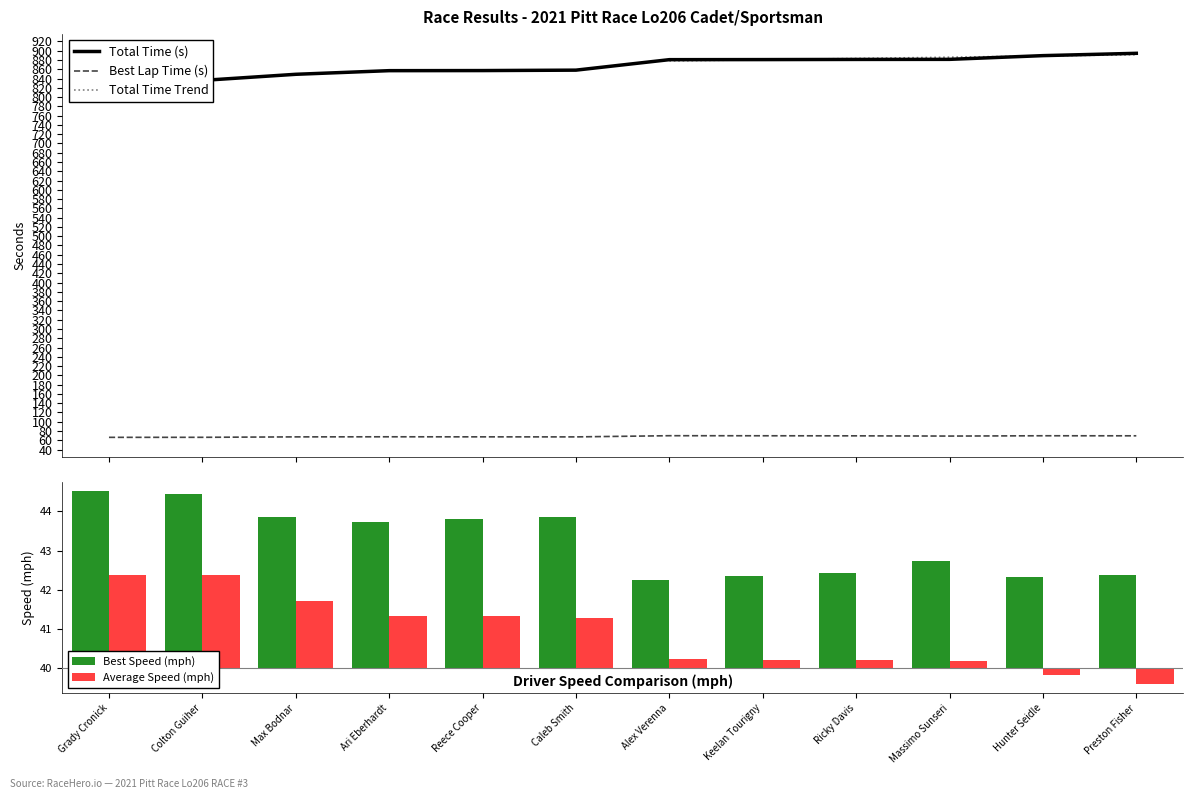

True or false: Best Speed has a value of 3.2 at Keelan Tourigny.

False